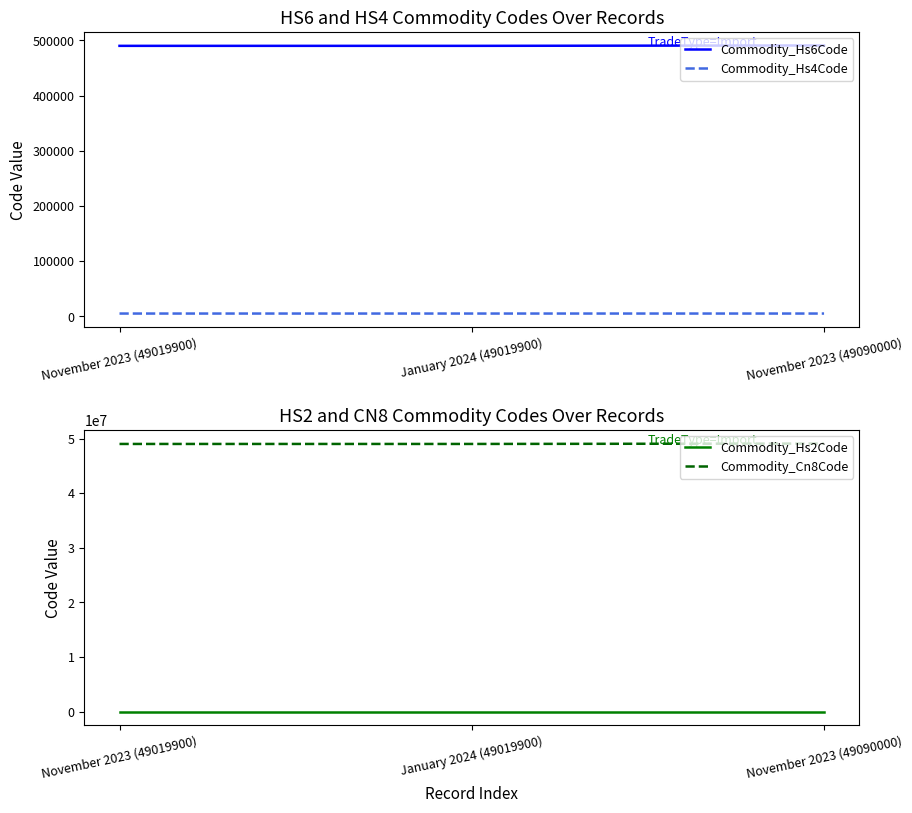

Which has a higher value, November 2023 (49019900) or November 2023 (49090000)?

November 2023 (49090000)